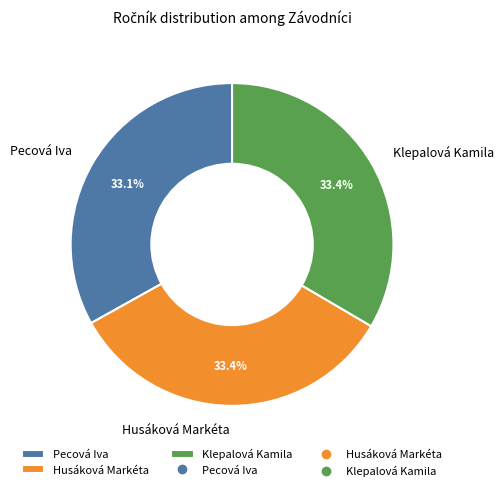

The Pecová Iva slice represents 33% of the pie. True or false?

True